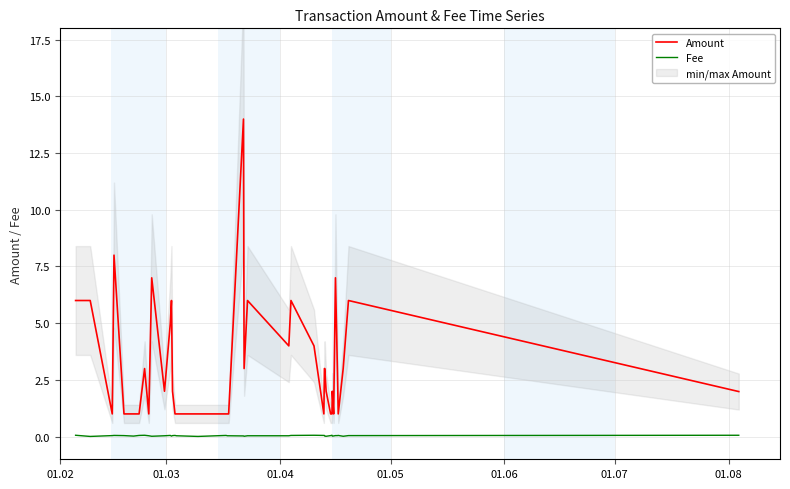

What is the highest value of the Amount series?

14.0